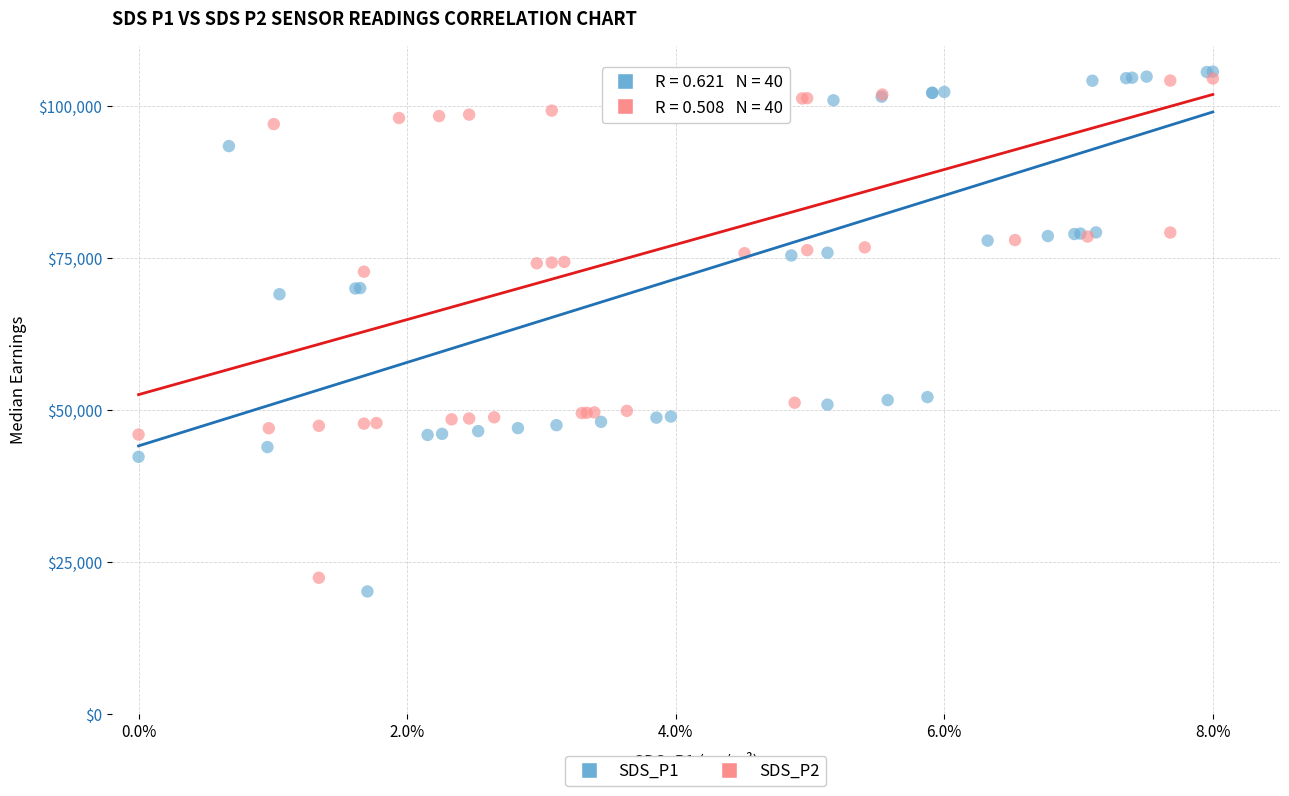

Which series has the largest Y range (max minus min)?

SDS_P1